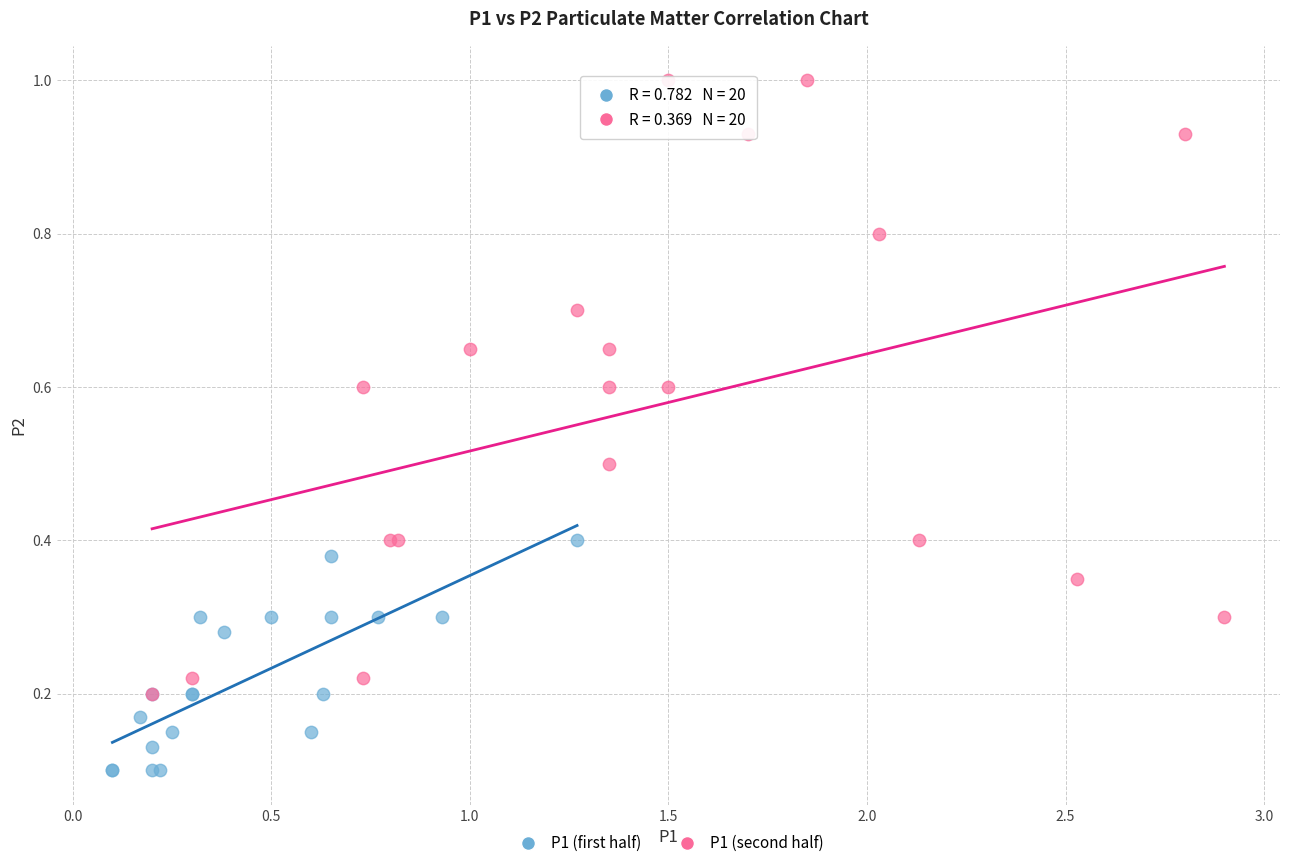

Which series reaches the minimum Y coordinate?

P1 (first half)